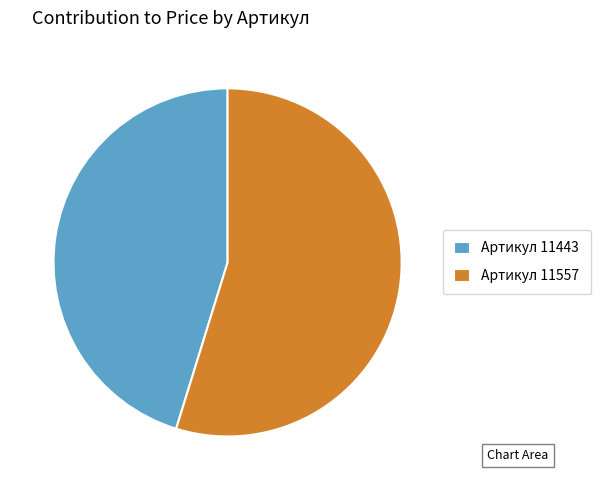

Between Артикул 11443 and Артикул 11557, which is larger?

Артикул 11557